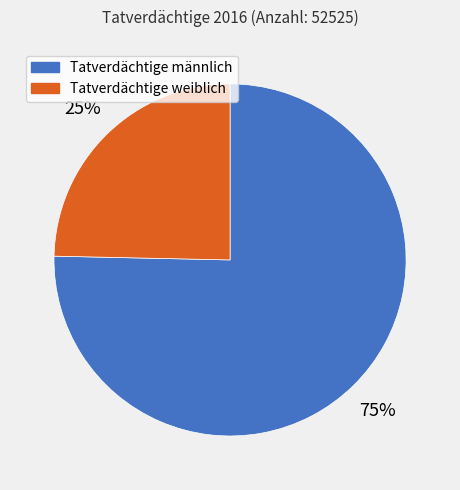

Is the sum of Tatverdächtige männlich and Tatverdächtige weiblich greater than half?

Yes